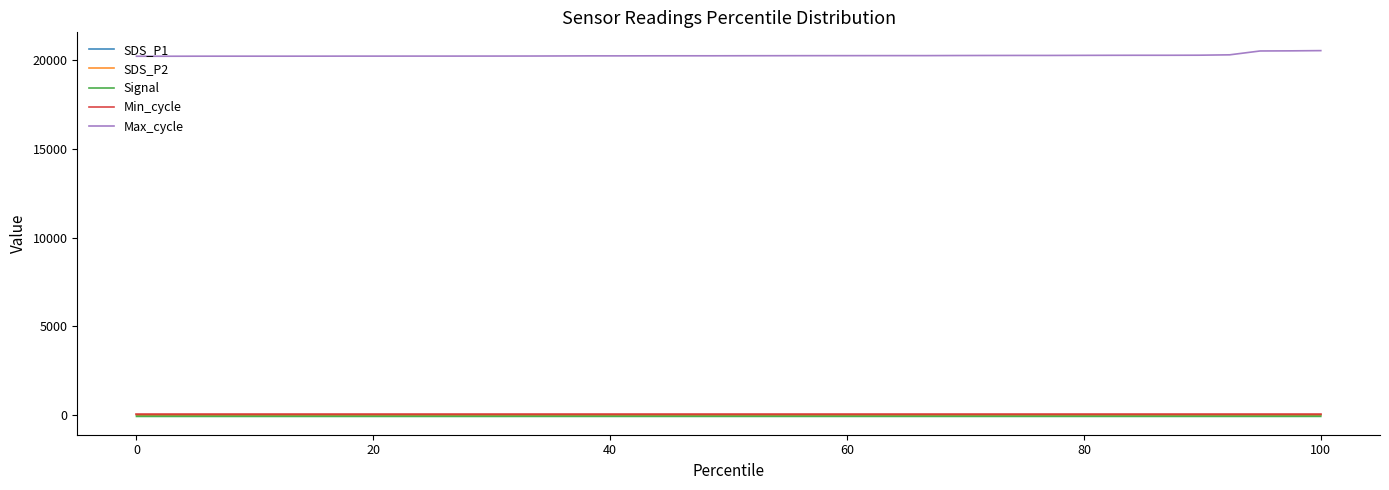

Which series has the largest total across all categories?

Max_cycle